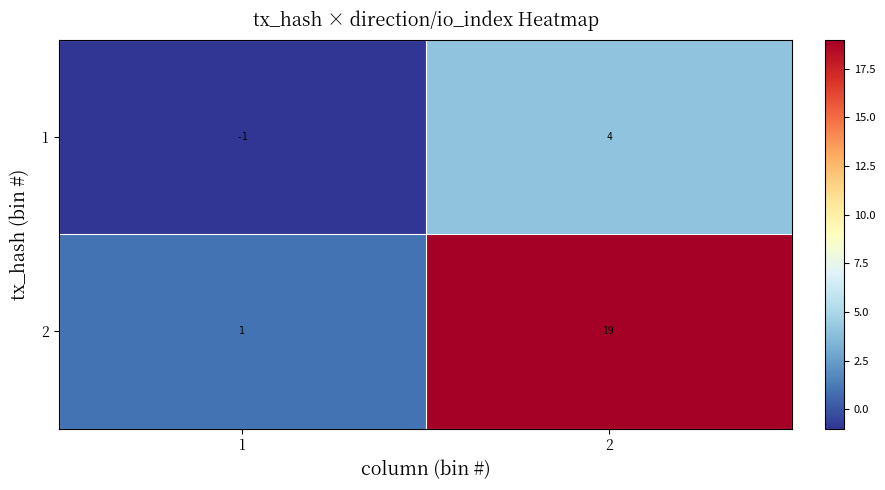

What is the difference between the maximum and minimum values in the 1 series?

5